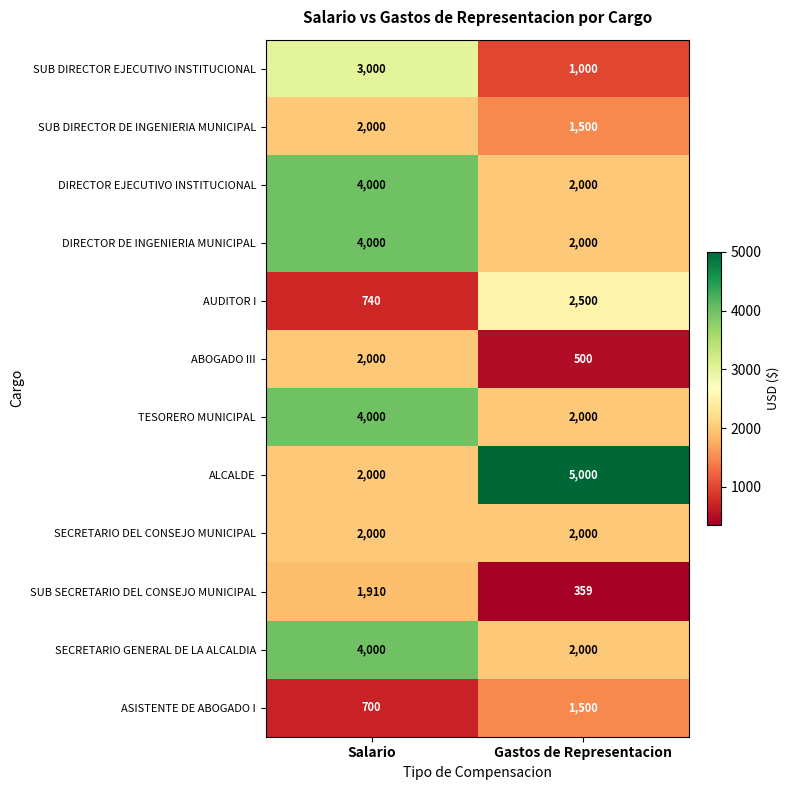

Between Salario and Gastos de Representacion, which series saw the biggest shift?

ALCALDE